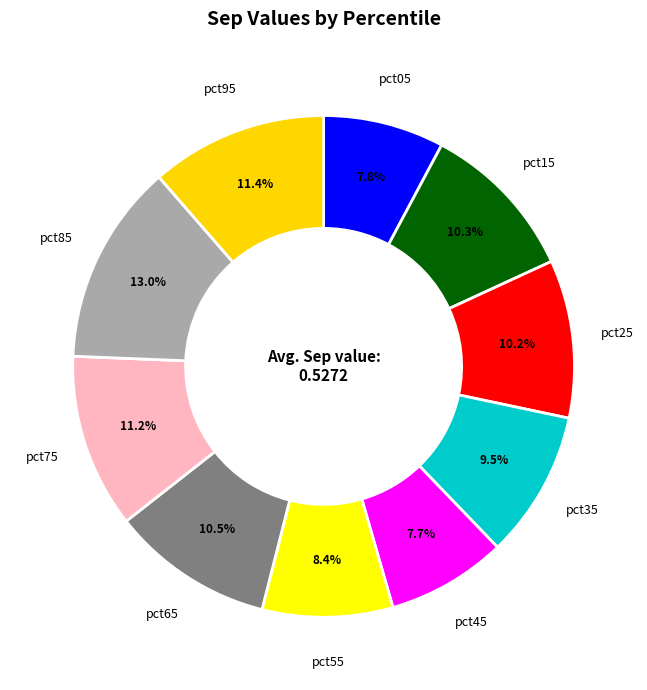

Does pct85 account for over 50% of the chart?

No